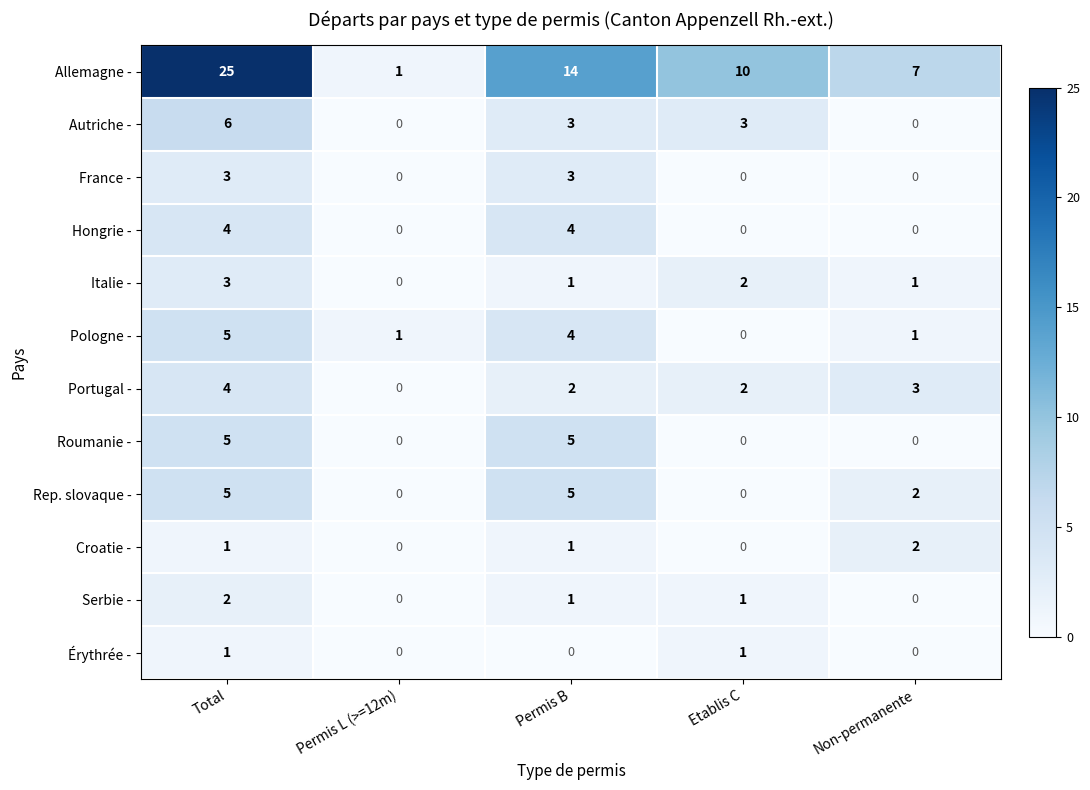

What is the maximum value shown in the chart?

25